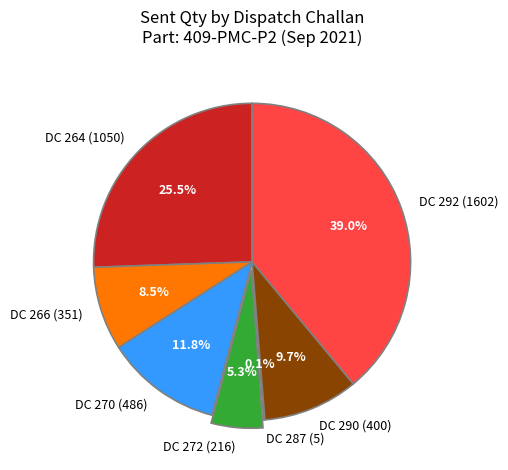

To the nearest percent, what is the difference between the DC 270 (486) and DC 266 (351) slice percentages?

3%